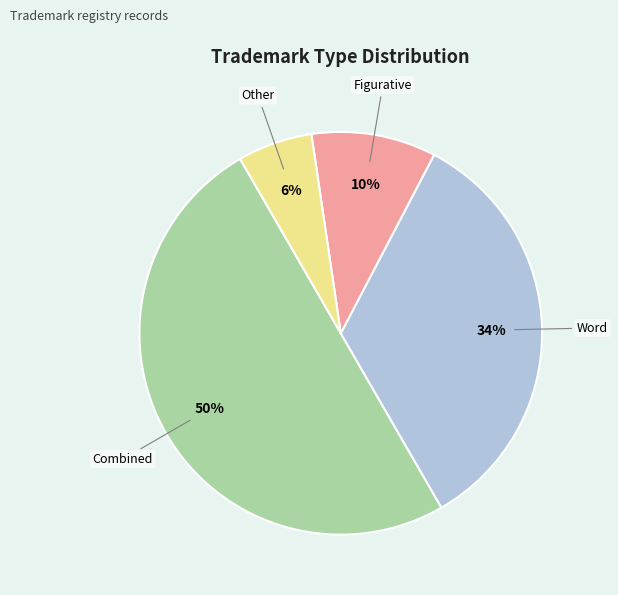

To the nearest percent, what is the difference between the largest and smallest slice percentages?

44%